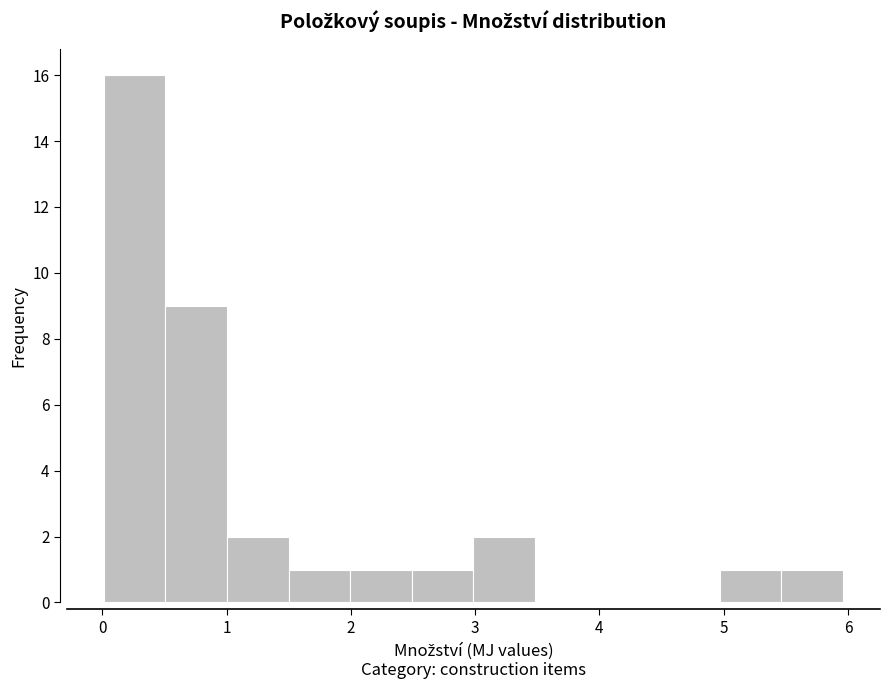

What is the height of the bar covering 0.5 to 1.0 on the x-axis? Neither the bar edges nor the heights are printed on the chart, so give them approximately, as read against the axes.

9